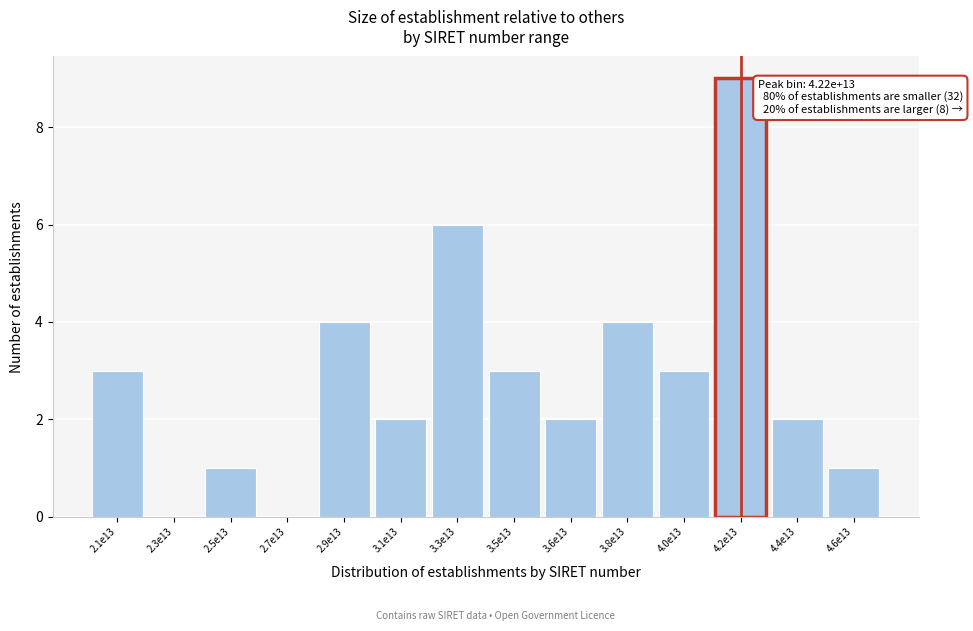

Reading left to right, transcribe all the data shown in this chart.

2.1e13=3	2.3e13=0	2.5e13=1	2.7e13=0	2.9e13=4	3.1e13=2	3.3e13=6	3.5e13=3	3.6e13=2	3.8e13=4	4.0e13=3	4.2e13=9	4.4e13=2	4.6e13=1